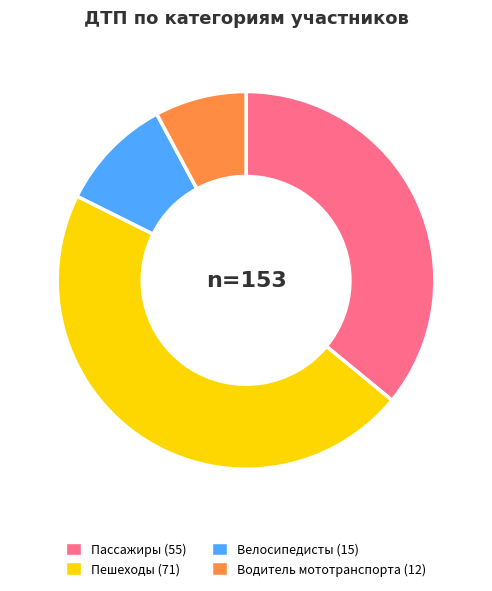

Which has a higher value, Водитель мототранспорта or Пешеходы?

Пешеходы